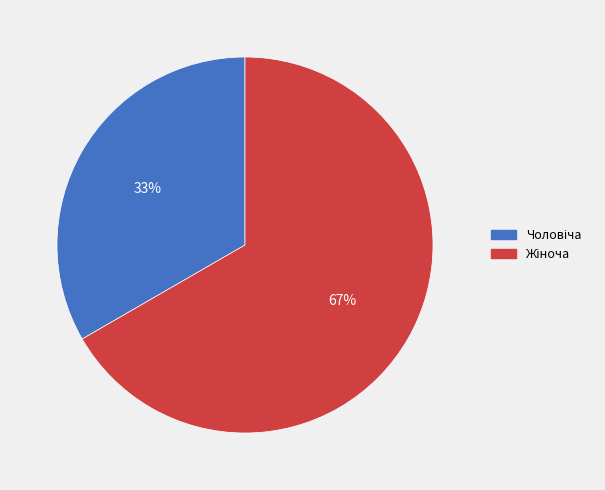

To the nearest percent, what is the average slice percentage?

50%